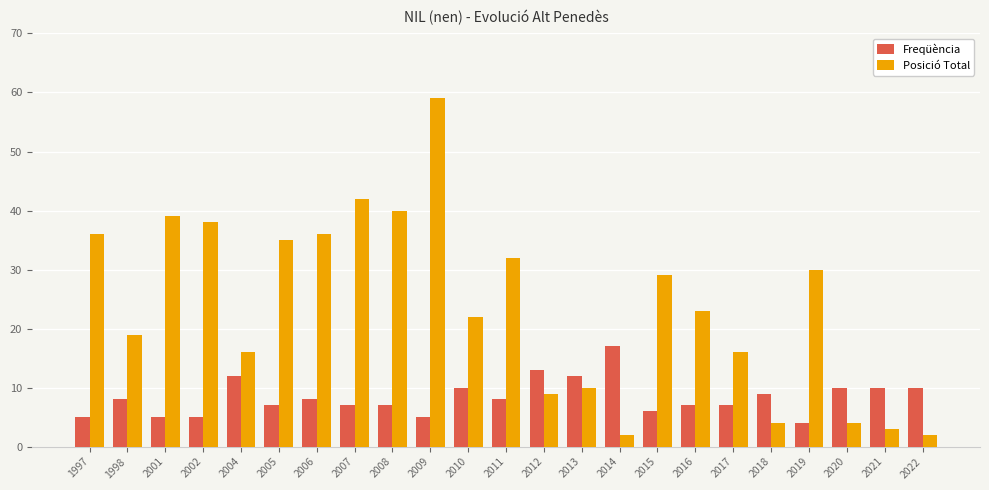

Reading left to right, extract all data points from this chart.

Freqüència: 5	8	5	5	12	7	8	7	7	5	10	8	13	12	17	6	7	7	9	4	10	10	10
Posició Total: 36	19	39	38	16	35	36	42	40	59	22	32	9	10	2	29	23	16	4	30	4	3	2